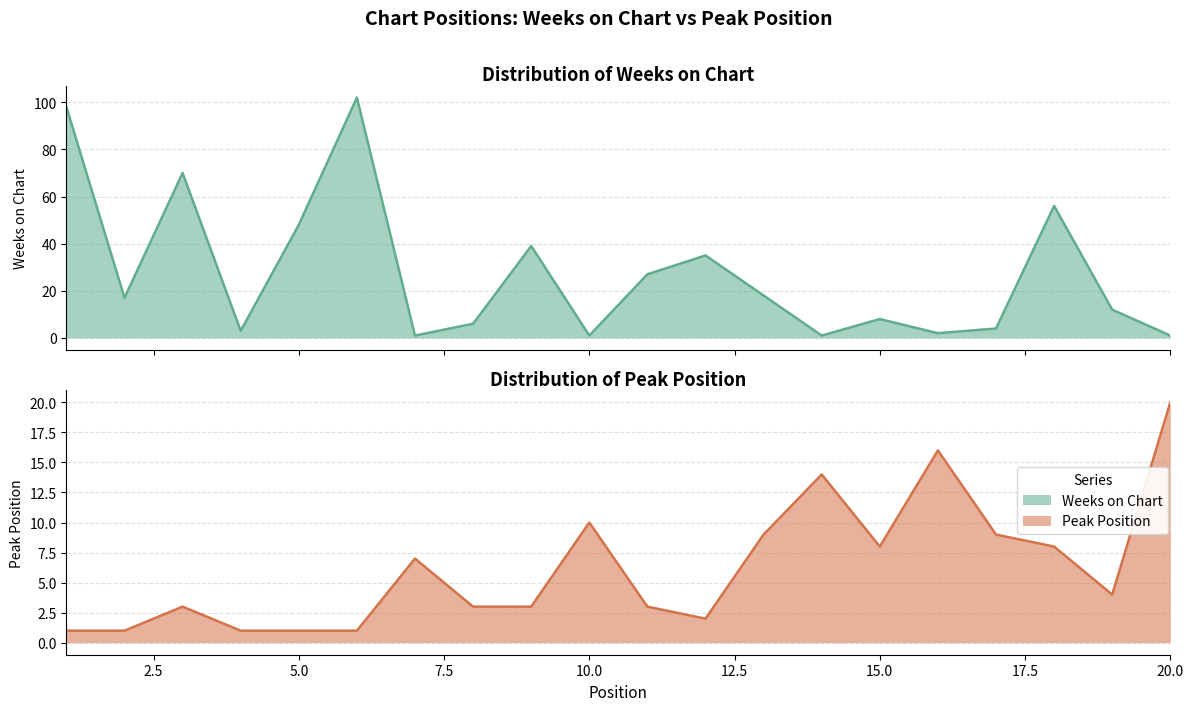

What is the difference between the second highest and minimum values in the Peak Position series?

15